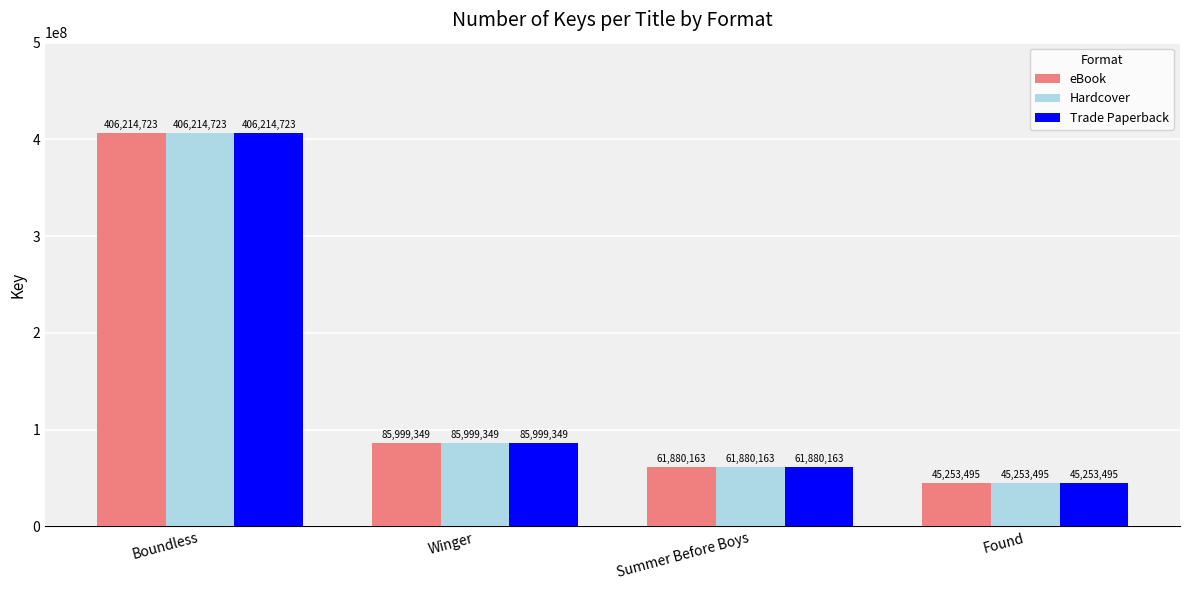

What is the minimum value for eBook?

45253495